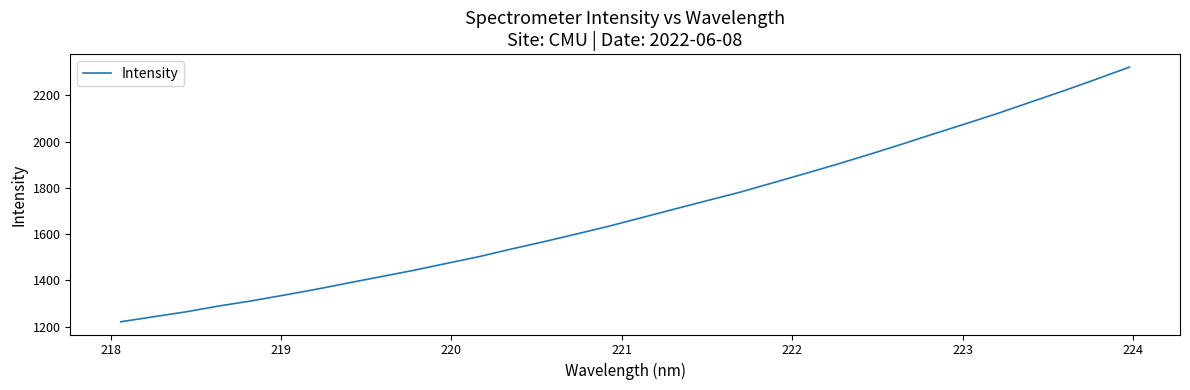

What is the difference between the maximum and minimum values?

1101.8